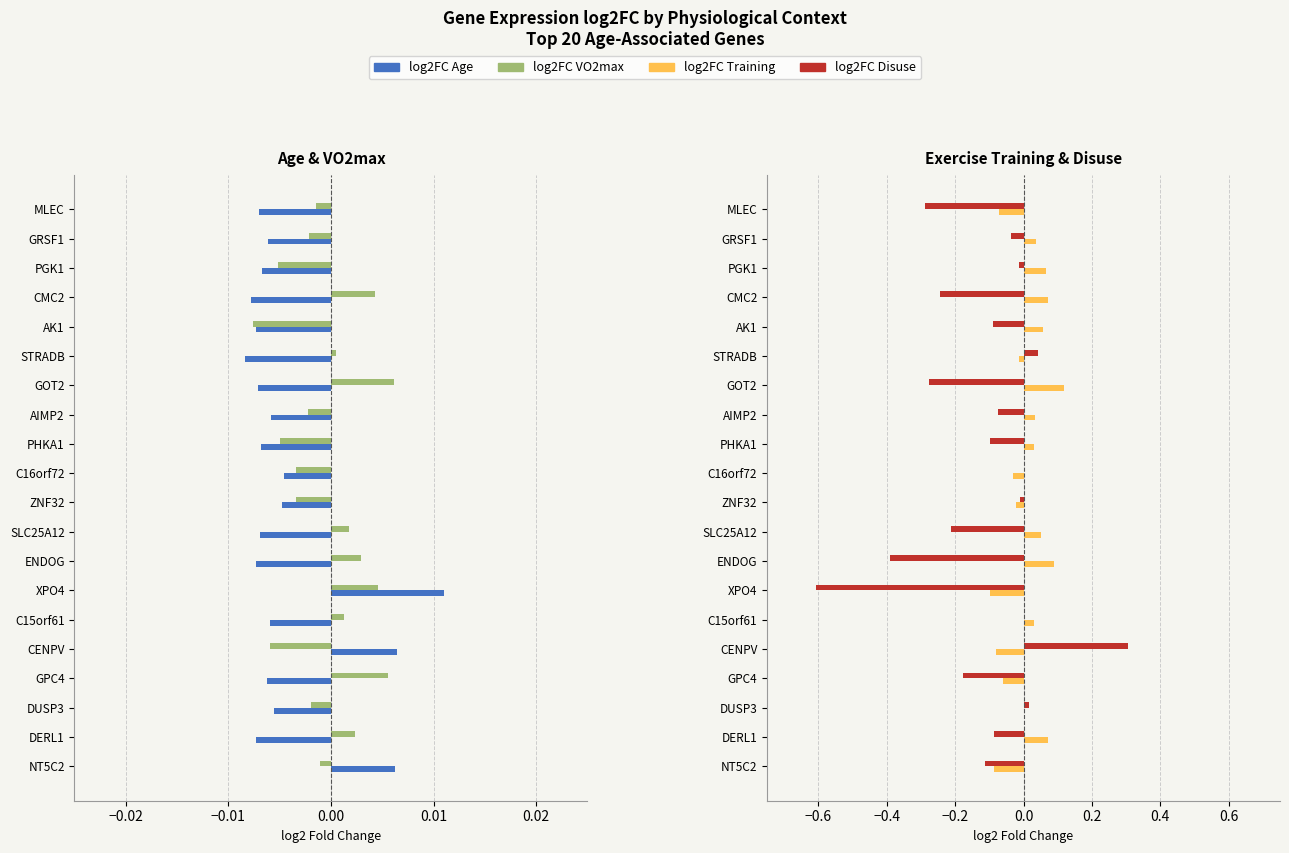

Which series has the largest range (max minus min)?

log2FC Disuse